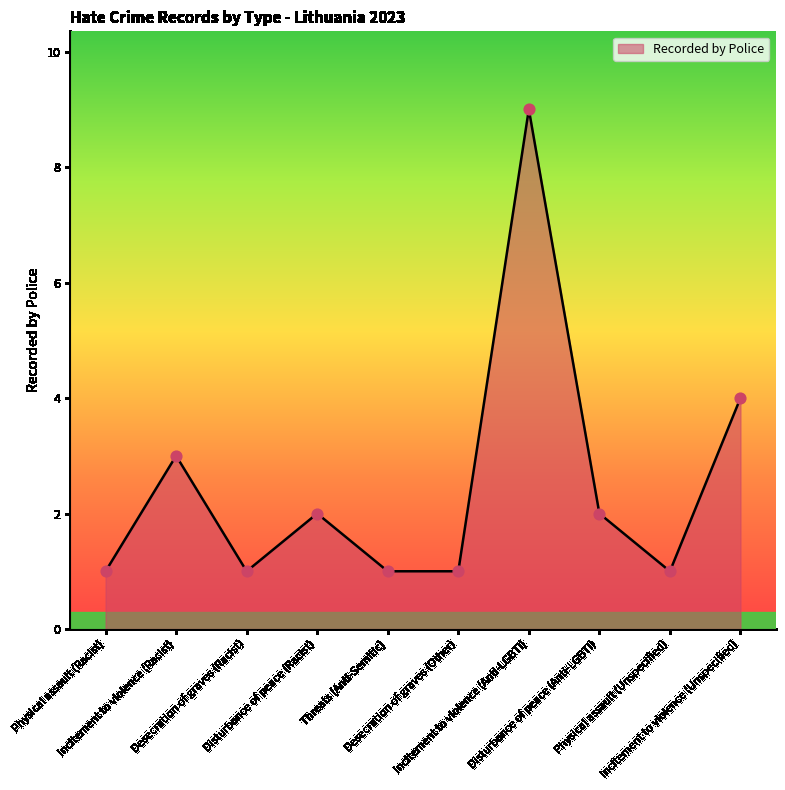

What is the maximum value shown in the chart?

9